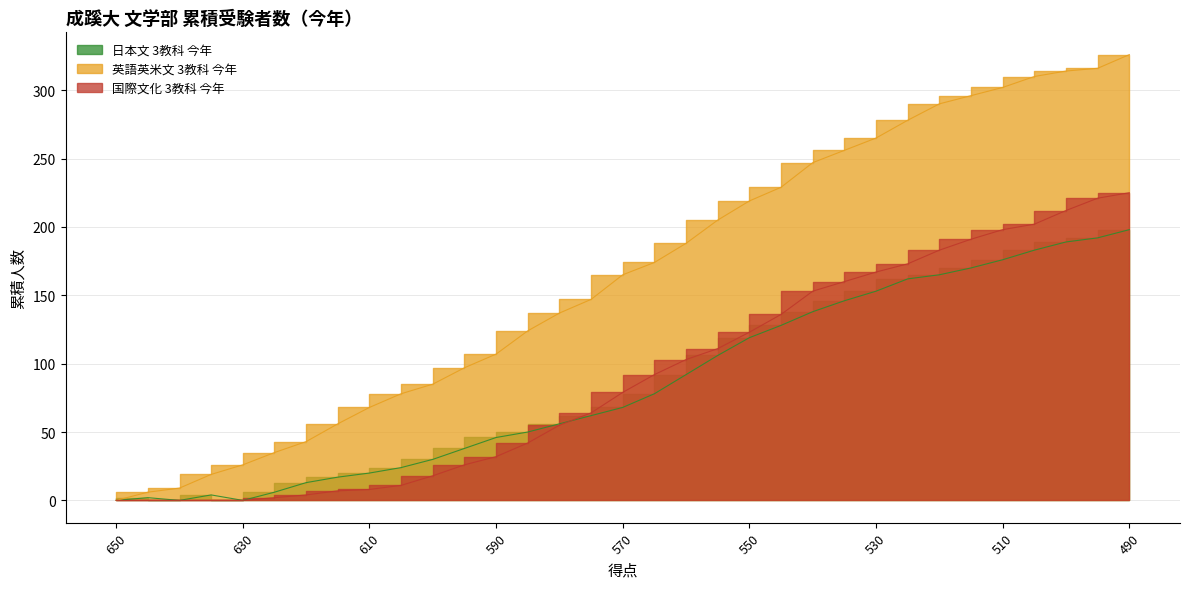

What is the value of the 日本文 3教科 今年 point at the 24th from the left?

146